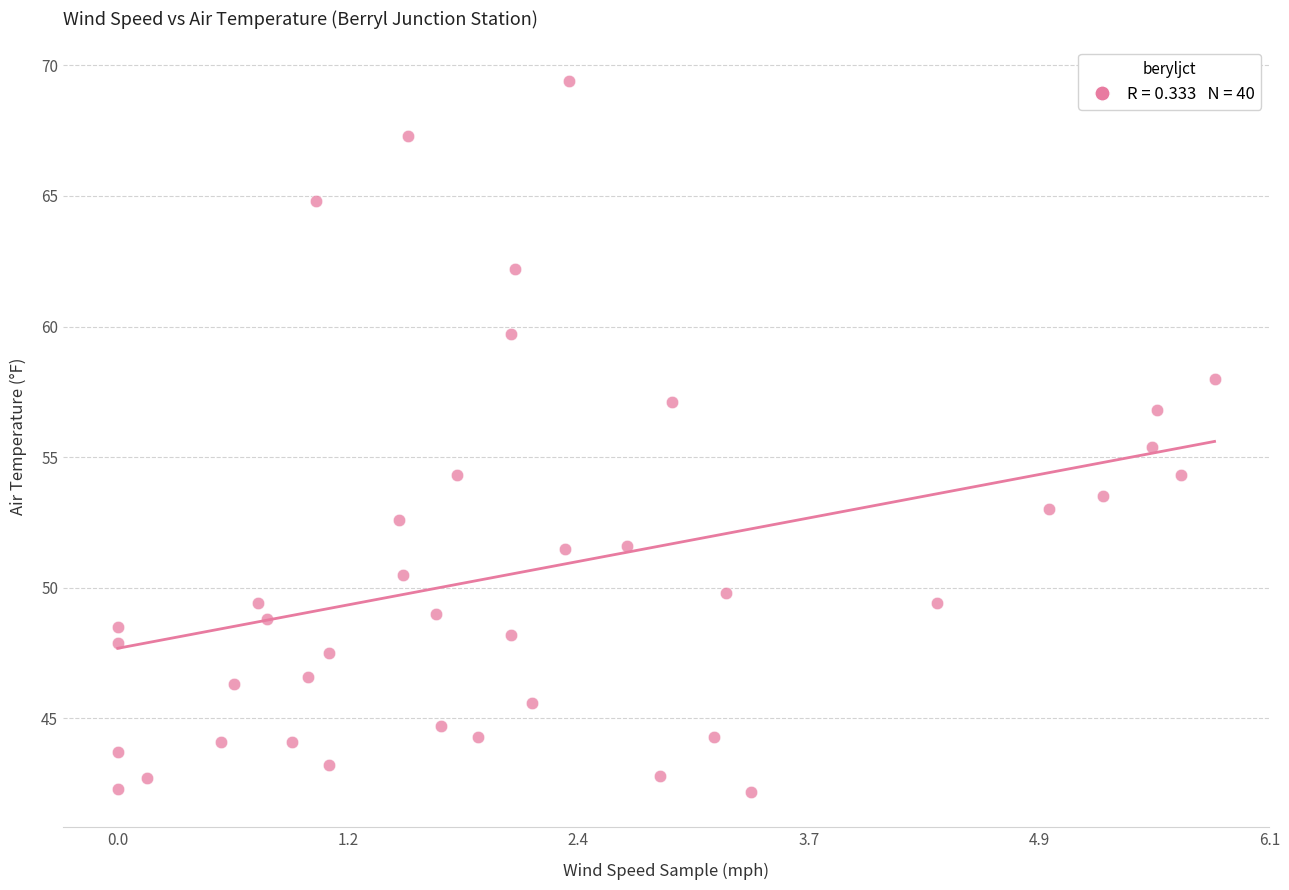

What Y value in the scatter plot is closest to 55?

55.4